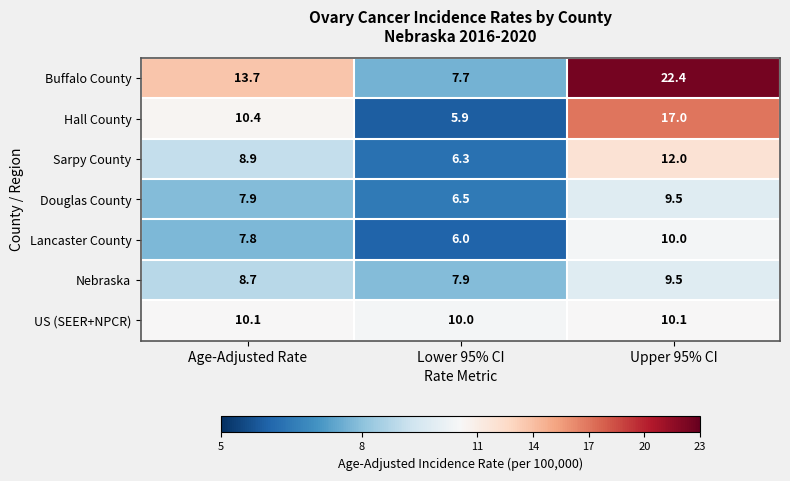

How many values in the Lancaster County series are below 7?

1